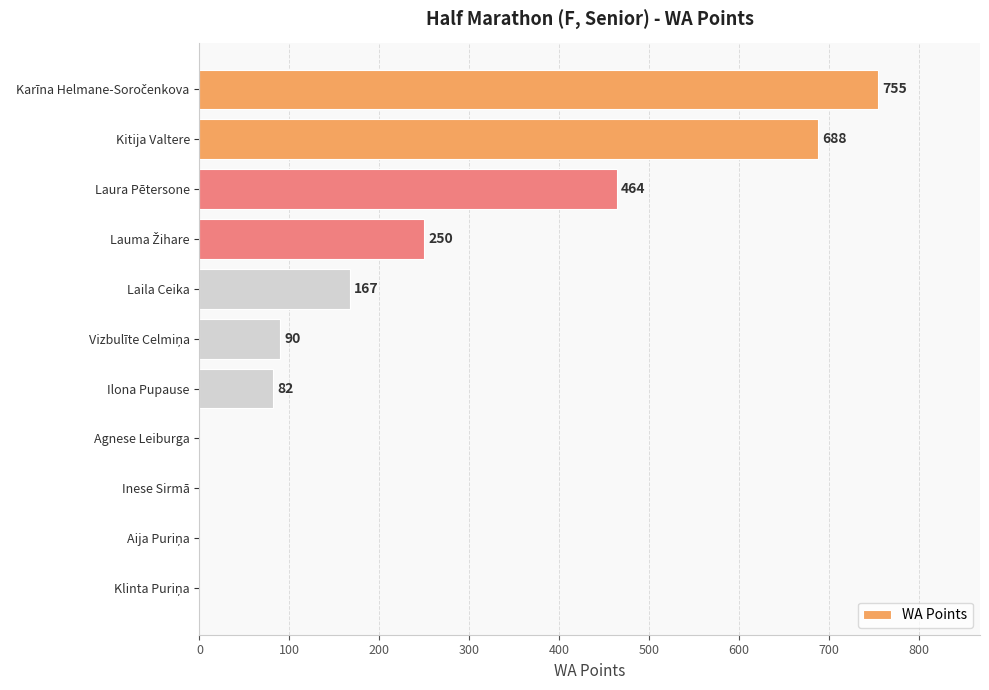

What is the ratio of the value at Laura Pētersone to the value at Ilona Pupause?

5.7